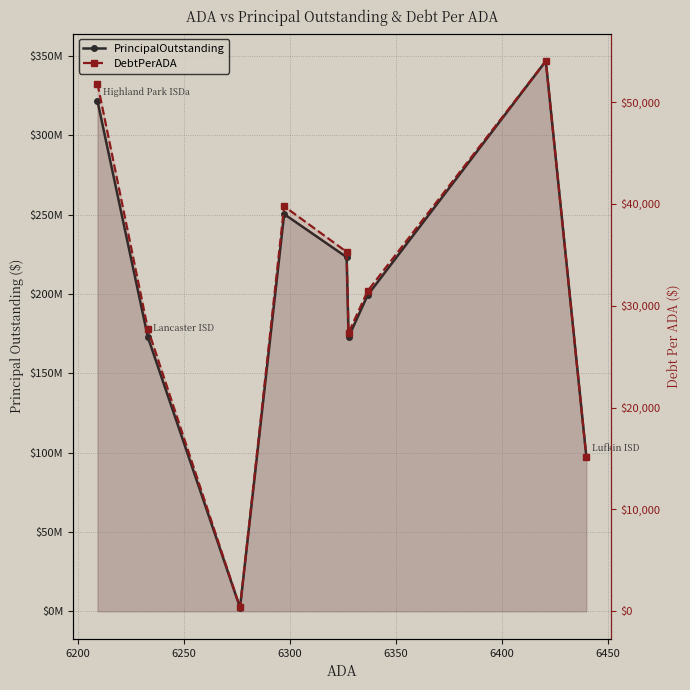

Rank the series at 6350 from highest to lowest value.

PrincipalOutstanding, DebtPerADA